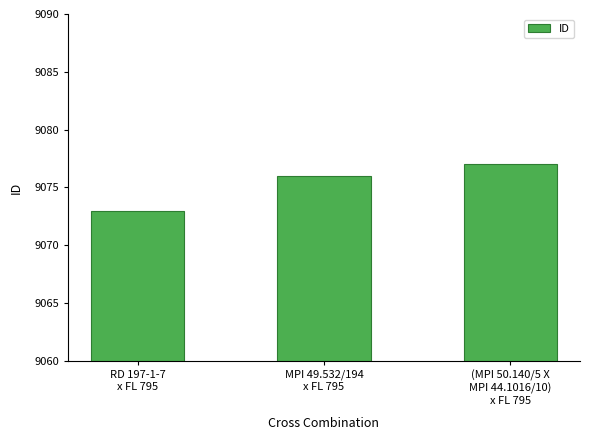

Which category has the lowest value across all series?

RD 197-1-7
x FL 795